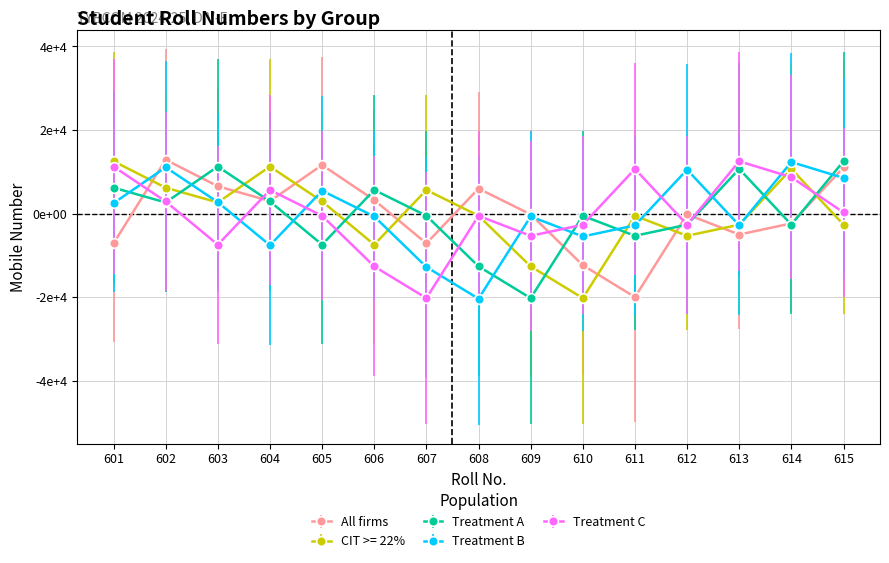

At 602, list the series in order from smallest to largest.

Treatment A, Treatment C, CIT >= 22%, Treatment B, All firms